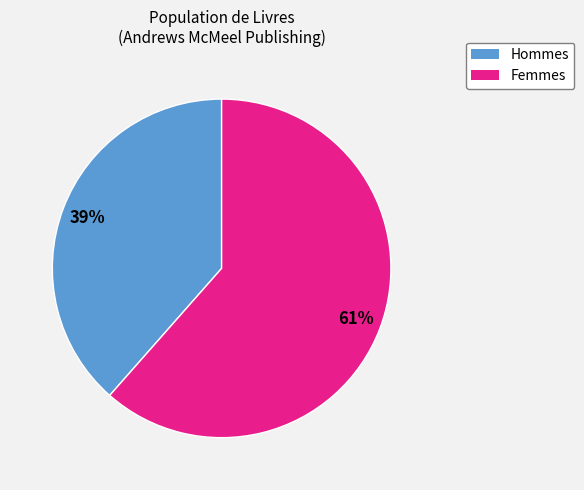

Count the number of slices in the pie.

2